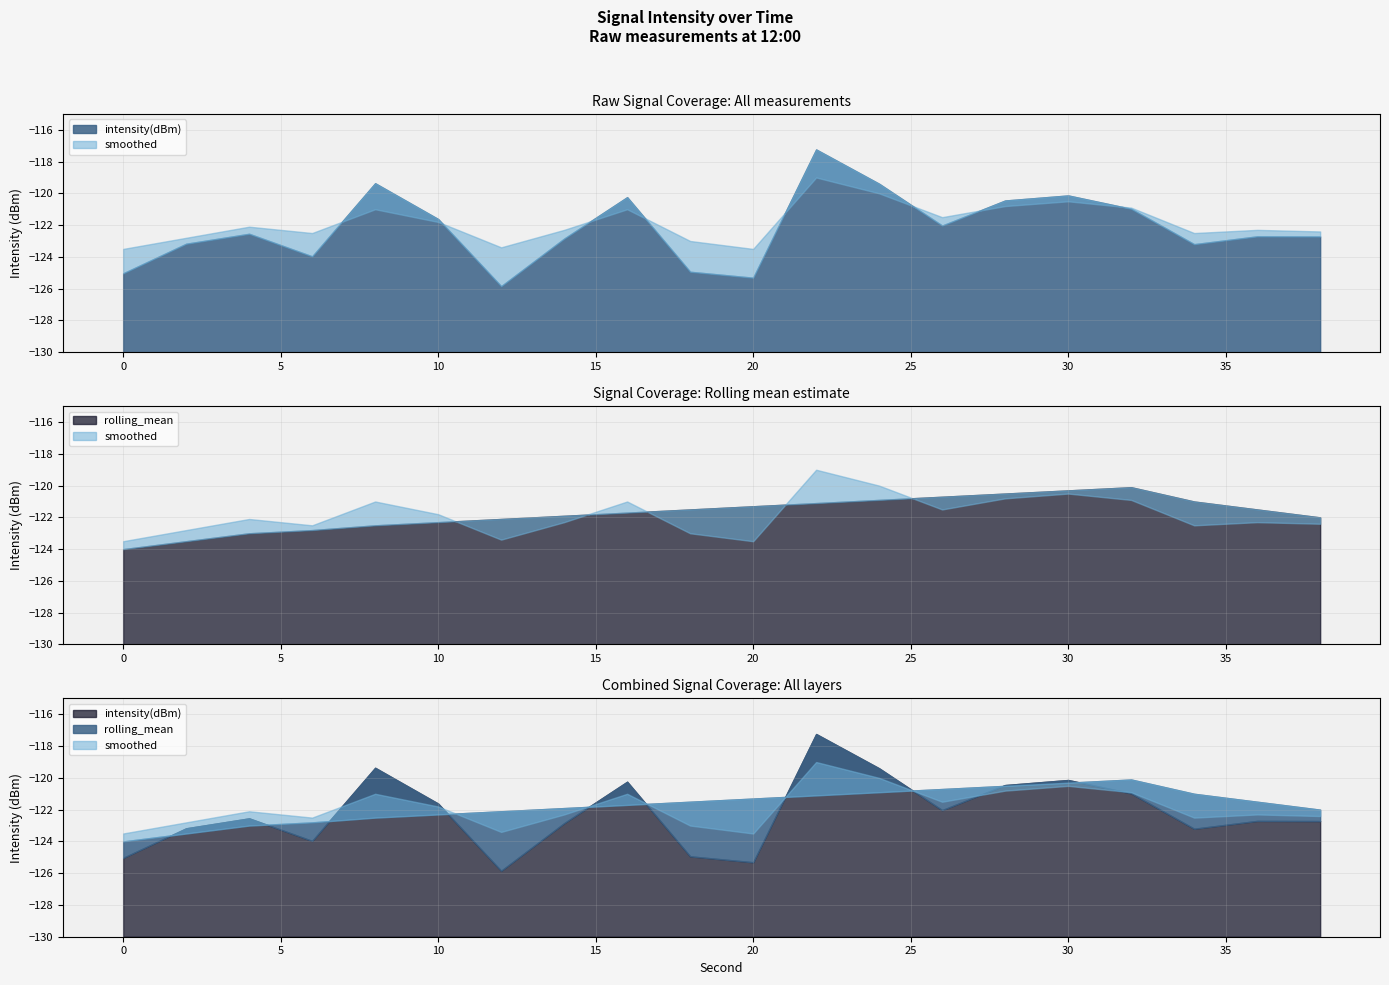

What is the difference between the rolling_mean values at 14 and 0?

2.1